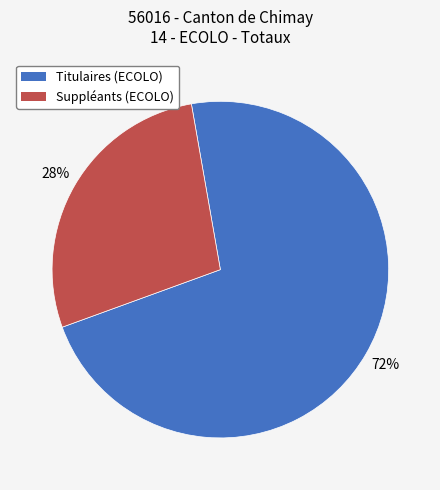

Do Titulaires (ECOLO) and Suppléants (ECOLO) together represent more than half of the pie?

Yes